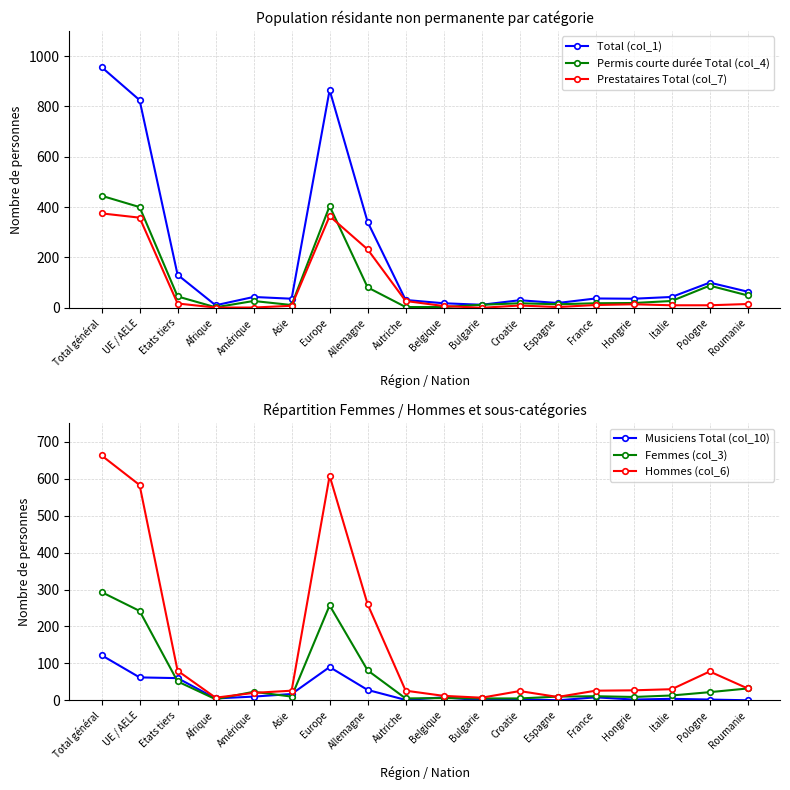

Reading left to right, list all the values displayed in this chart.

Total (col_1): 956	825	131	10	43	36	865	341	31	18	12	30	19	37	36	43	100	64
Permis courte durée Total (col_4): 445	400	45	2	27	11	404	81	3	3	12	18	14	18	19	27	88	49
Prestataires Total (col_7): 375	358	17	1	1	8	364	232	27	7	0	9	3	11	14	10	10	15
Musiciens Total (col_10): 122	62	60	5	10	17	90	28	1	8	0	3	0	8	2	4	2	0
Femmes (col_3): 293	242	51	3	23	10	257	81	5	6	5	5	10	11	9	13	22	32
Hommes (col_6): 663	583	80	7	20	26	608	260	26	12	7	25	9	26	27	30	78	32